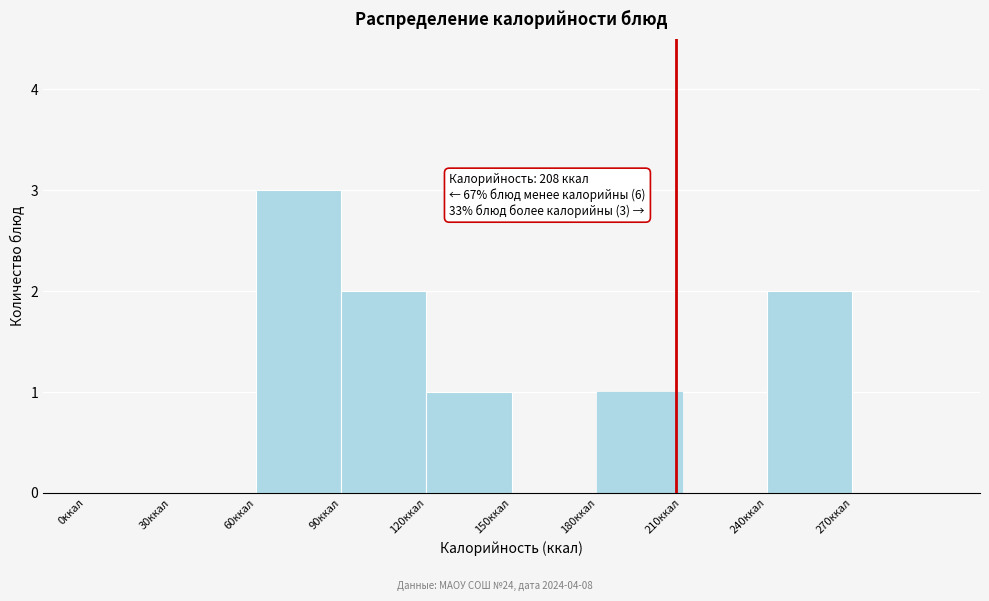

Over which range of the x-axis is the bar tallest?

60 to 90